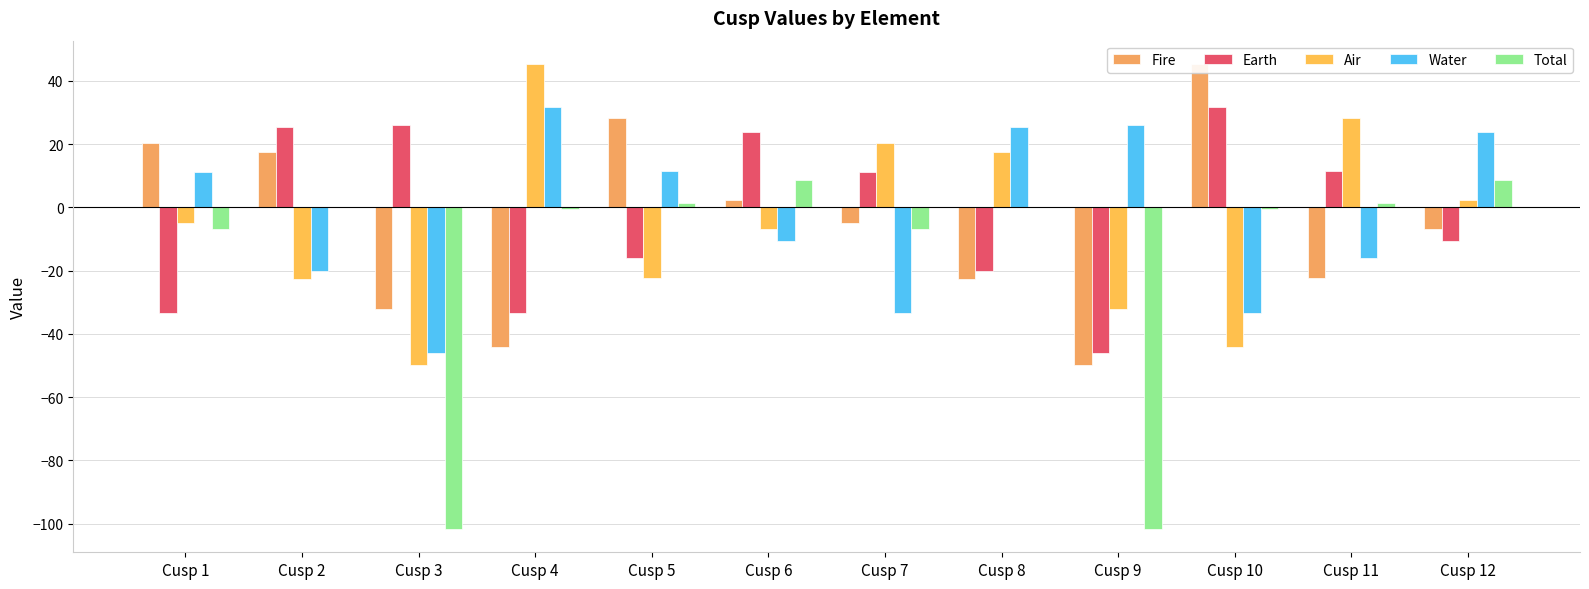

What is the maximum value shown in the chart?

45.4